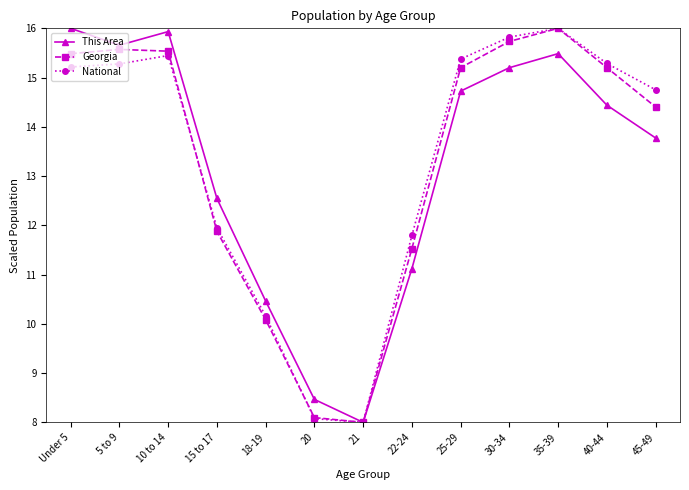

At which category does the chart reach its minimum across all series?

21